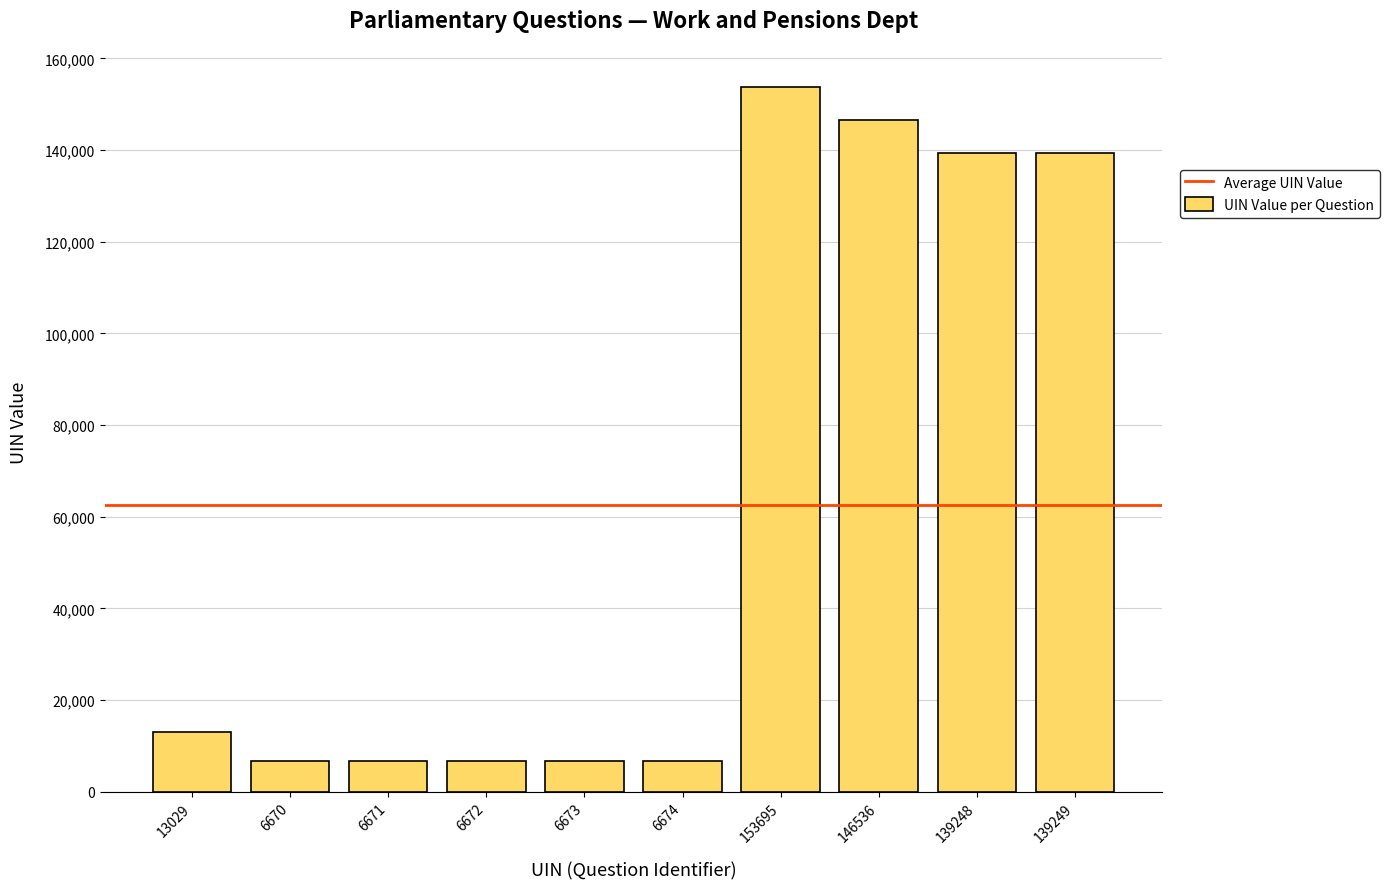

What is the label of the 9th bar from the left?

139248